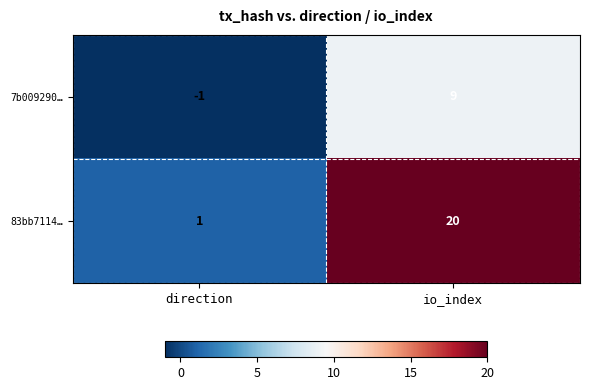

True or false: 83bb7114… has a value of 1 at direction.

True